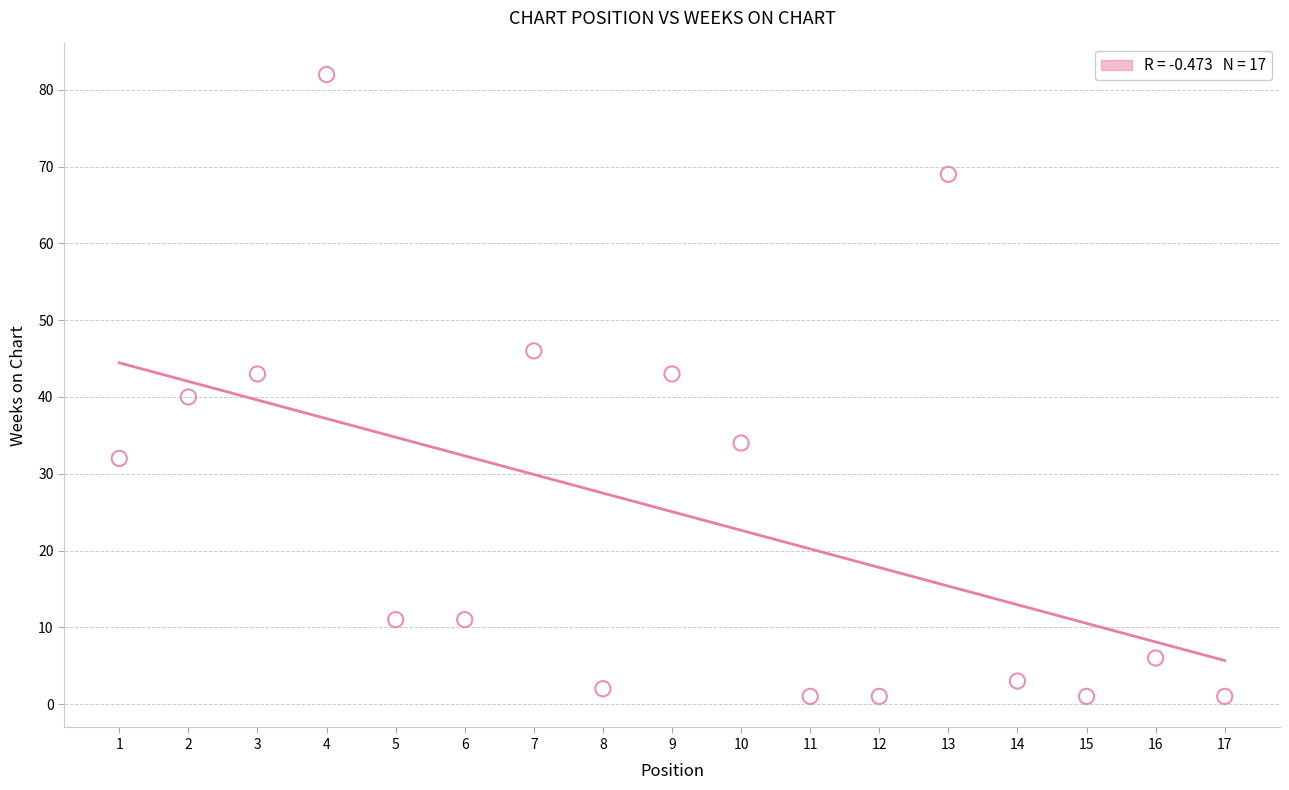

What is the range of Y values (max minus min)?

81